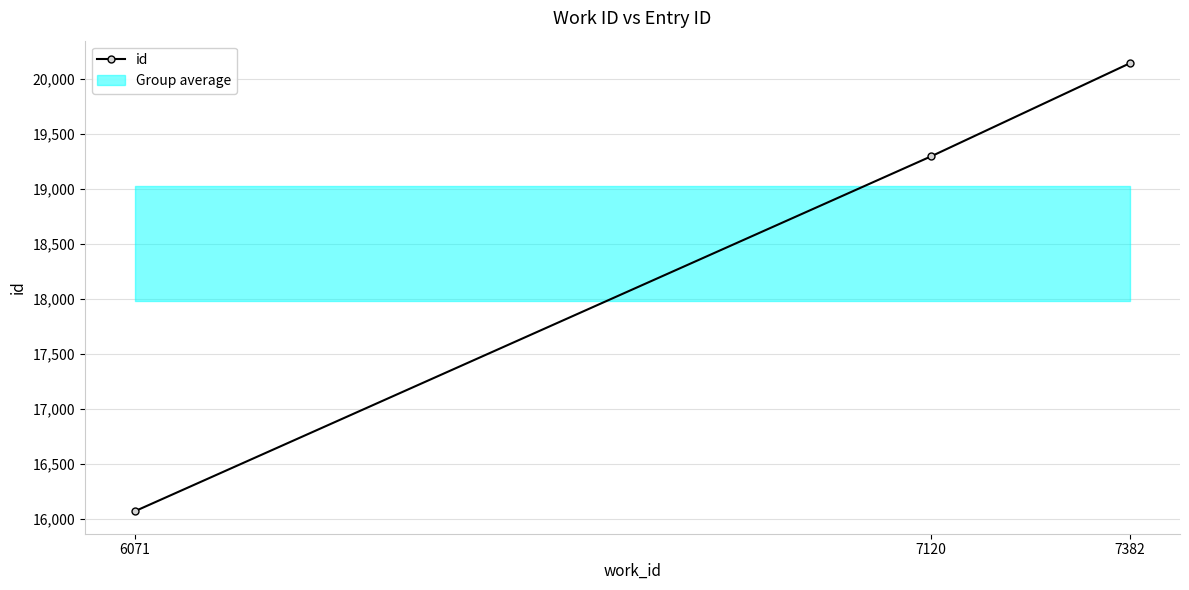

List the labels in order of value, smallest first.

6071, 7120, 7382